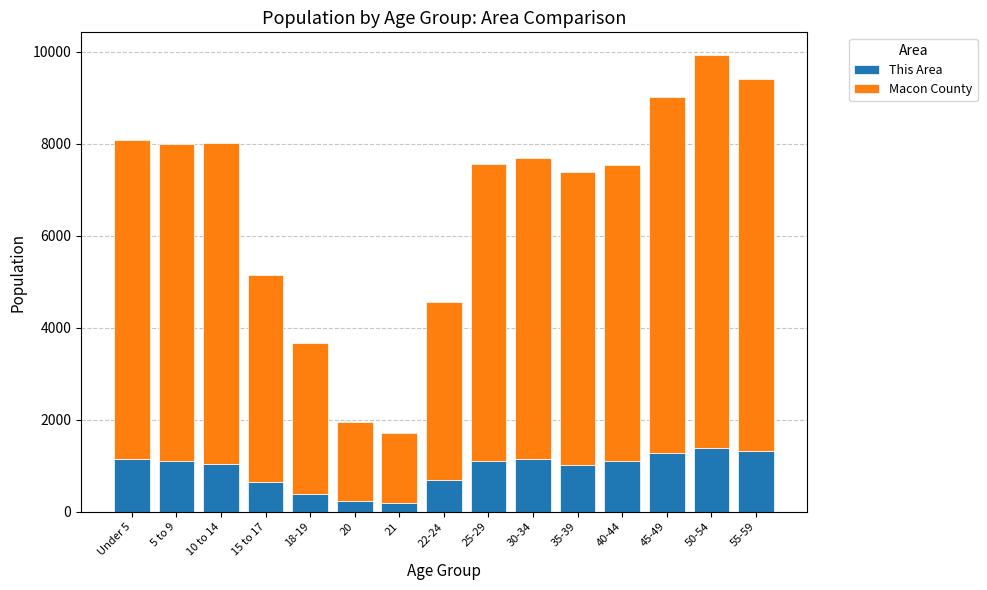

What is the total value across all series at 10 to 14?

8008